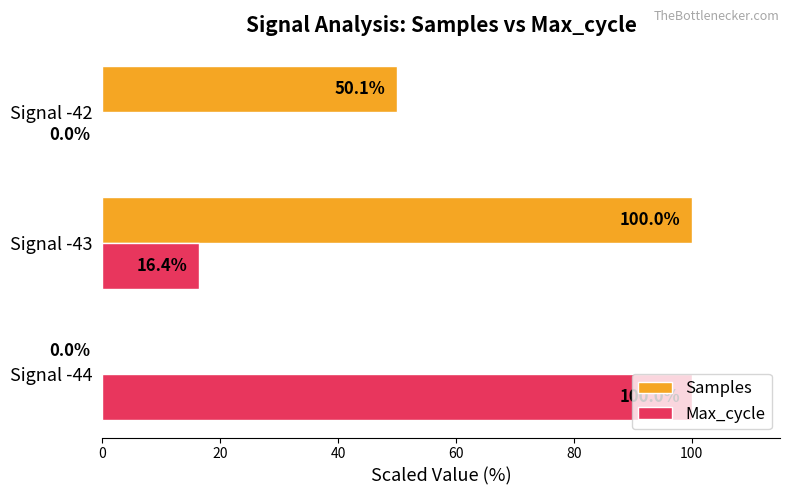

The Samples series shows 43.6 at Signal -44. True or false?

False